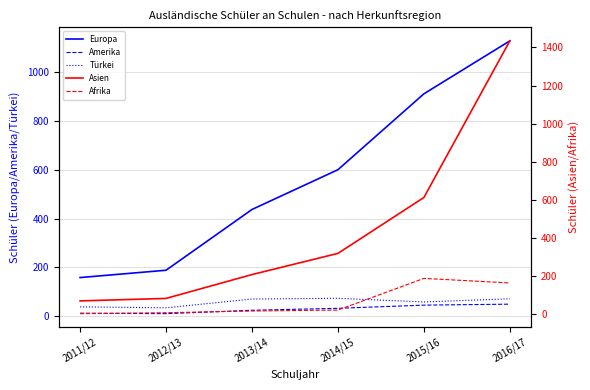

Is this an area chart (filled region under the line)?

No